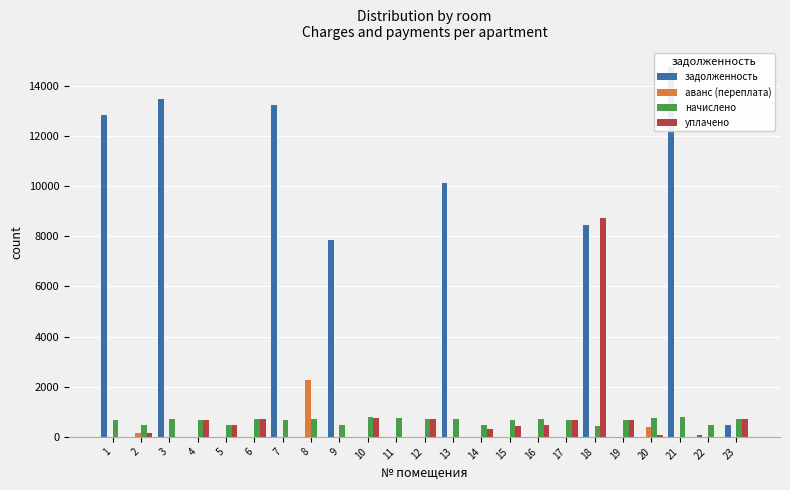

Is it true that уплачено equals 8740.7 at 18?

True